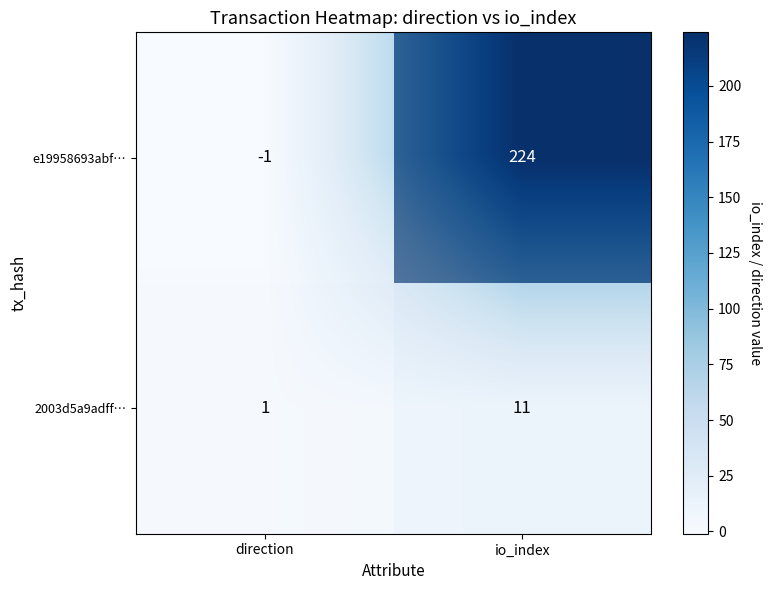

Rank the series at io_index from lowest to highest value.

2003d5a9adff…, e19958693abf…